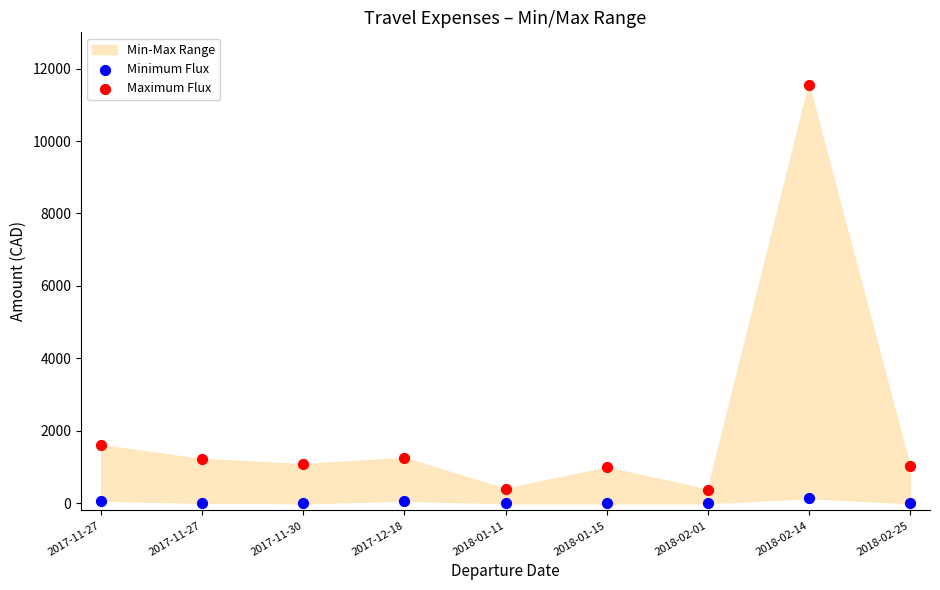

Which series reaches the minimum Y coordinate?

Minimum Flux